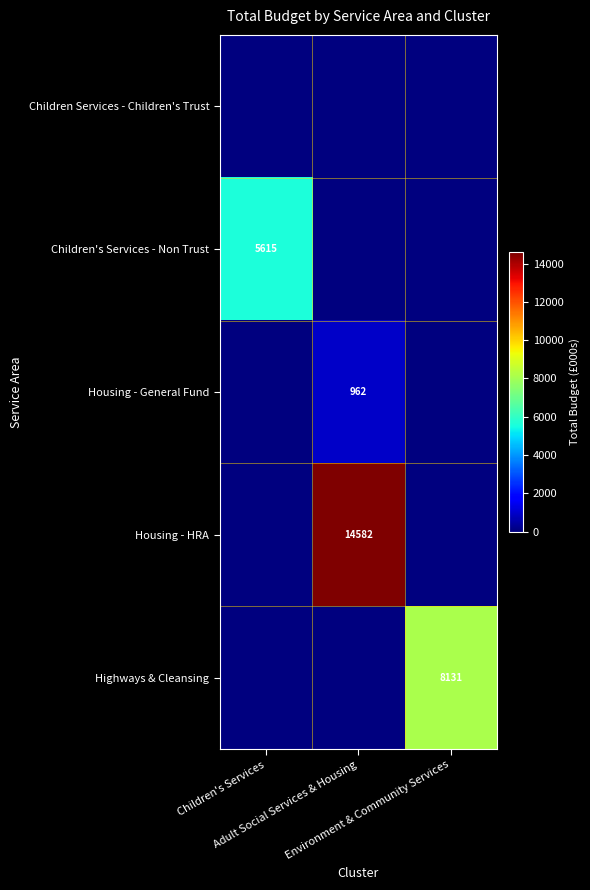

What is the sum of all Housing - HRA values?

14582